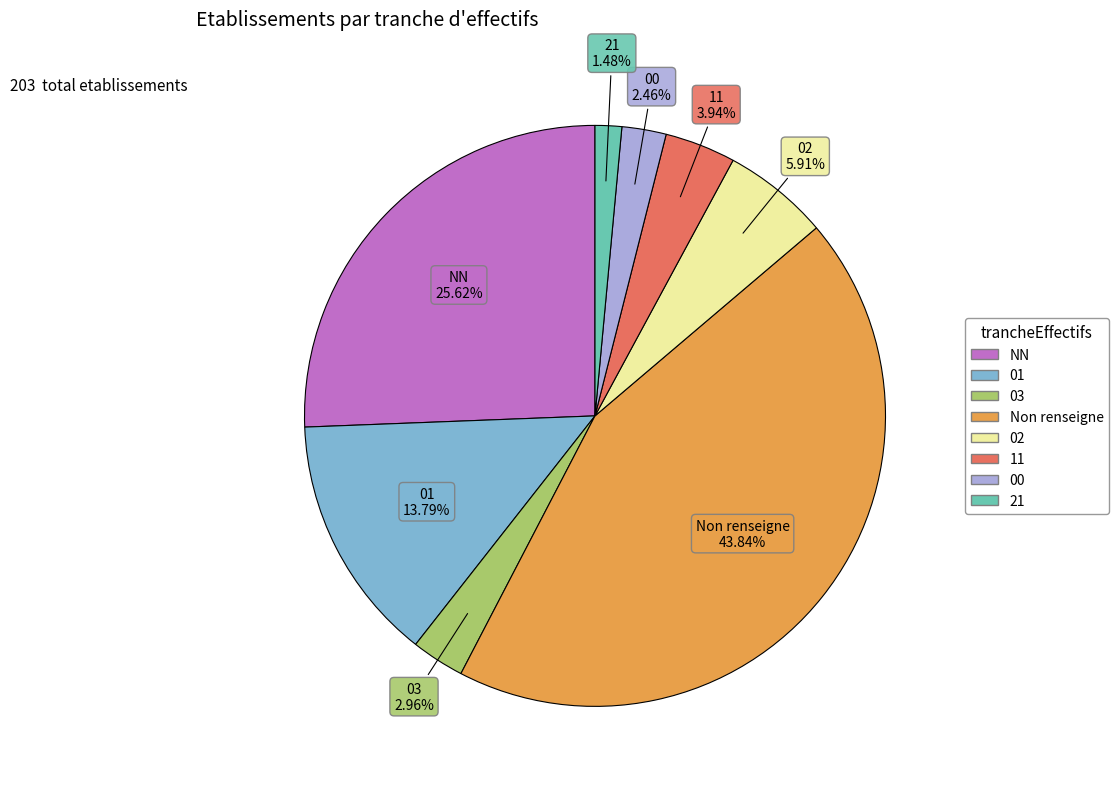

To the nearest percent, what is the difference between the largest and smallest slice percentages?

42%